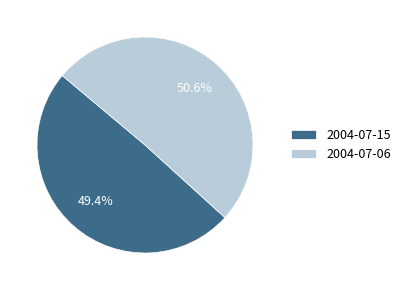

How many slices are in this pie chart?

2